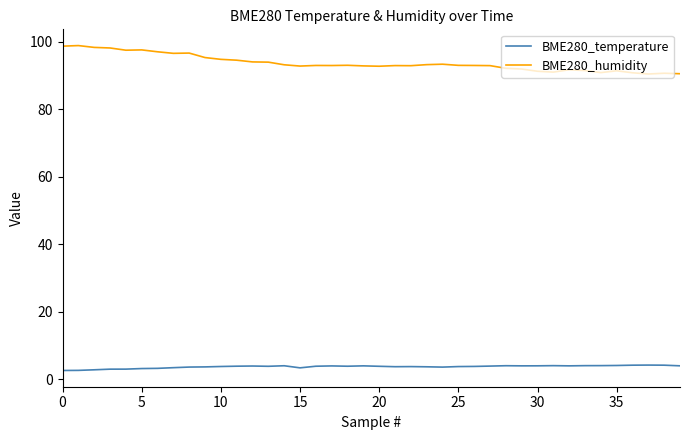

What is the smallest value displayed?

2.6